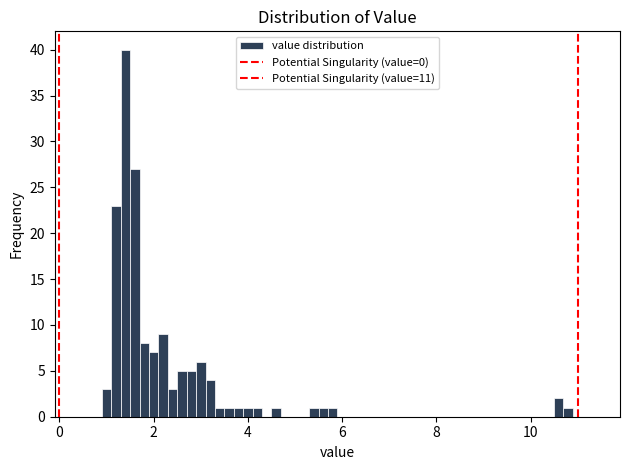

Read against the x-axis, roughly where is the centre of the tallest bar?

1.4